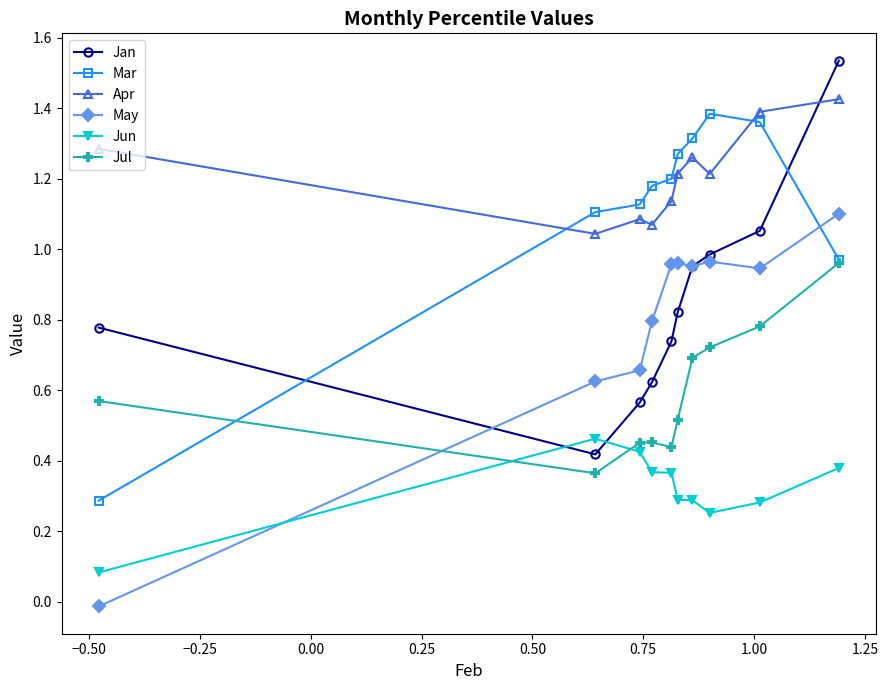

How many times do Jul and Jun cross each other?

2